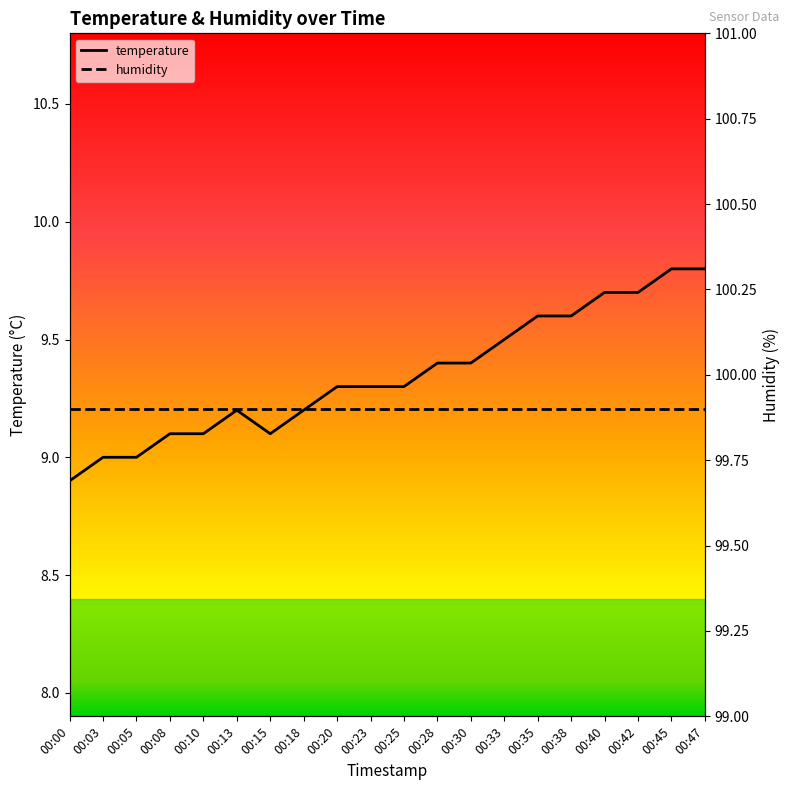

How many interior local peaks (higher than both neighbors) does the data have?

1